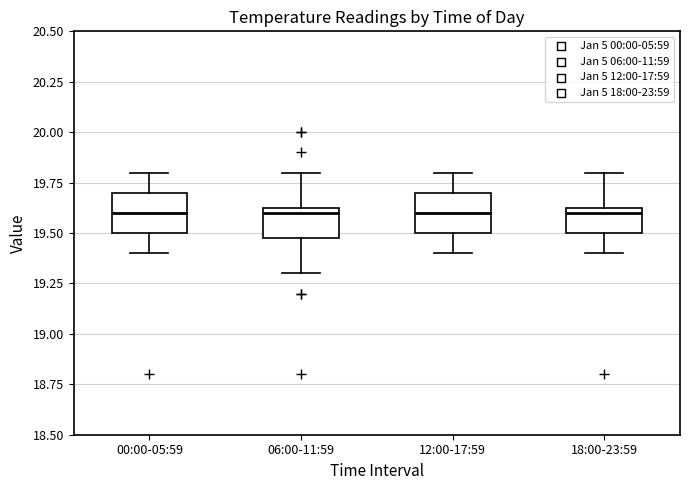

Where does the upper whisker of the box for 12:00-17:59 end on the y-axis? The values are not printed on the chart, so give them approximately, as read against the axis.

19.80